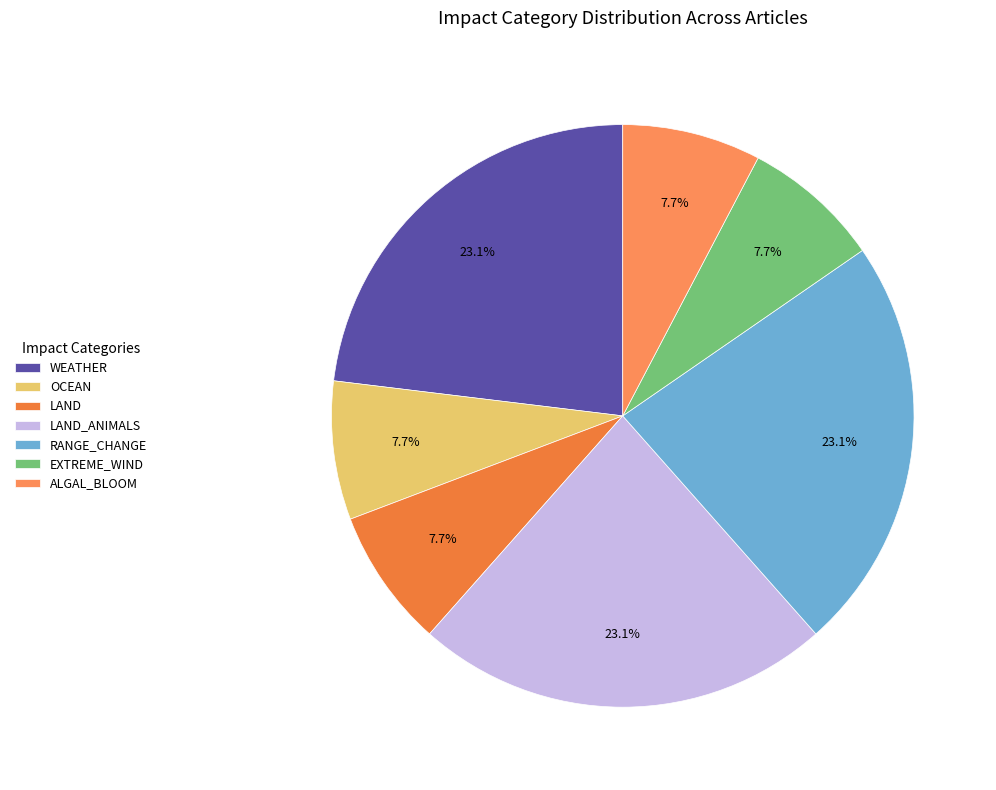

To the nearest percent, what is the combined percentage of RANGE_CHANGE and WEATHER?

46%